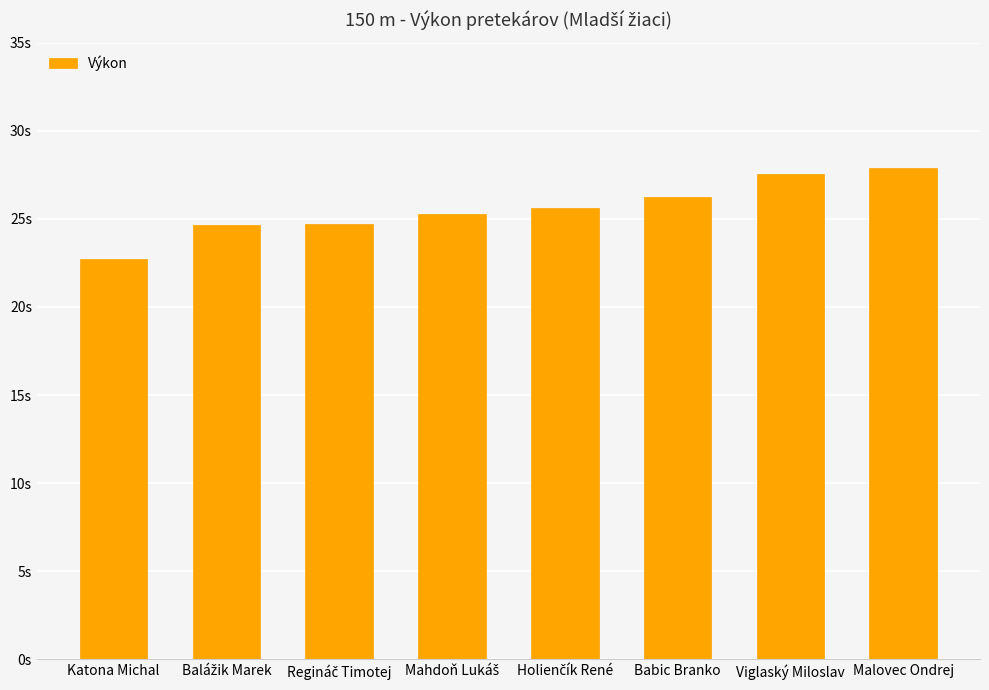

Is it true that the value at Regináč Timotej is 24.7?

True